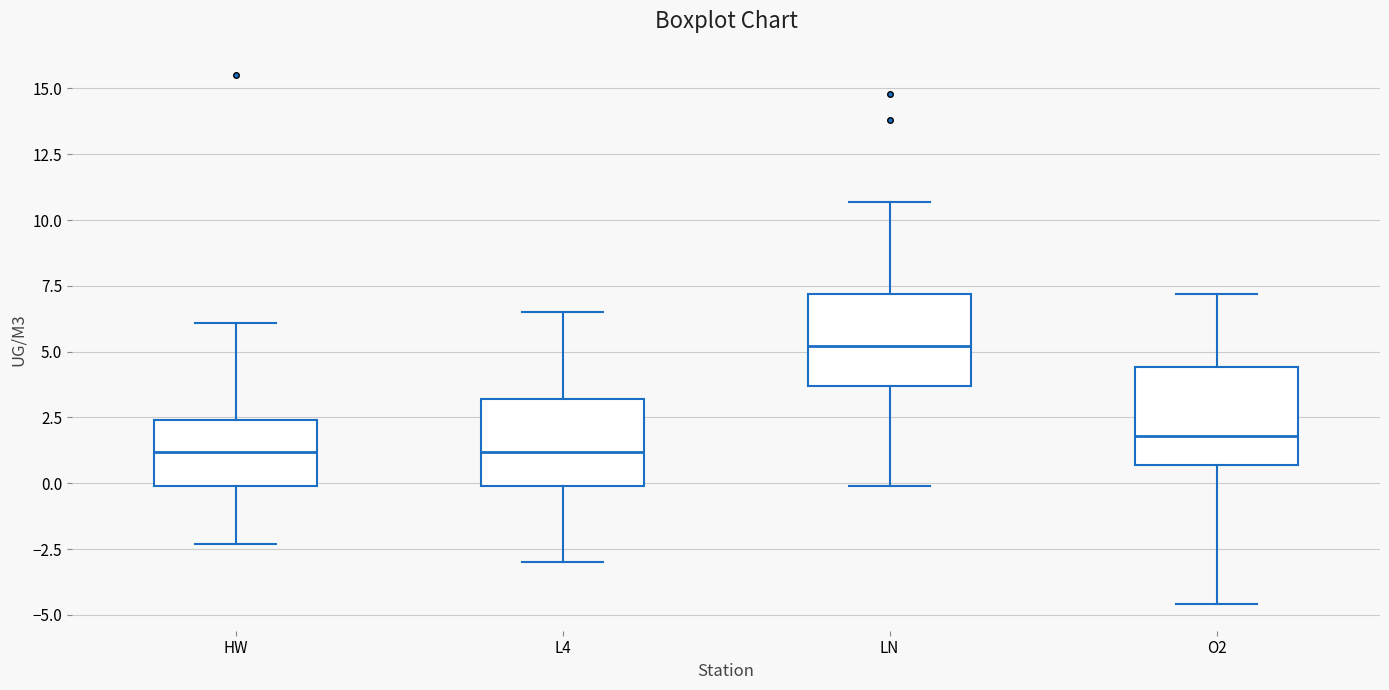

Which box has the highest median line?

LN